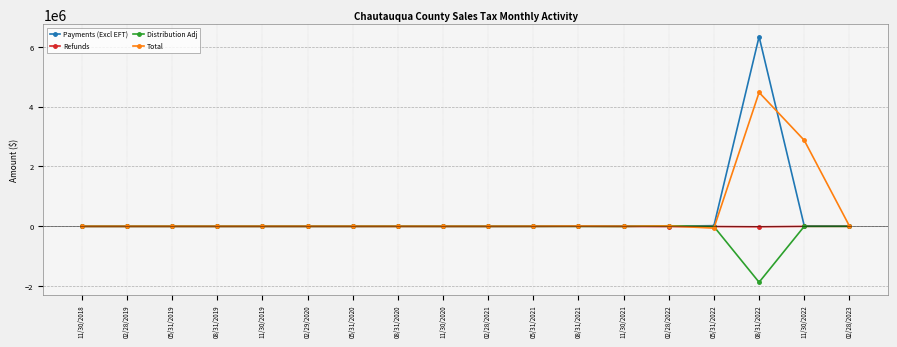

What is the label of the 15th point from the right?

08/31/2019